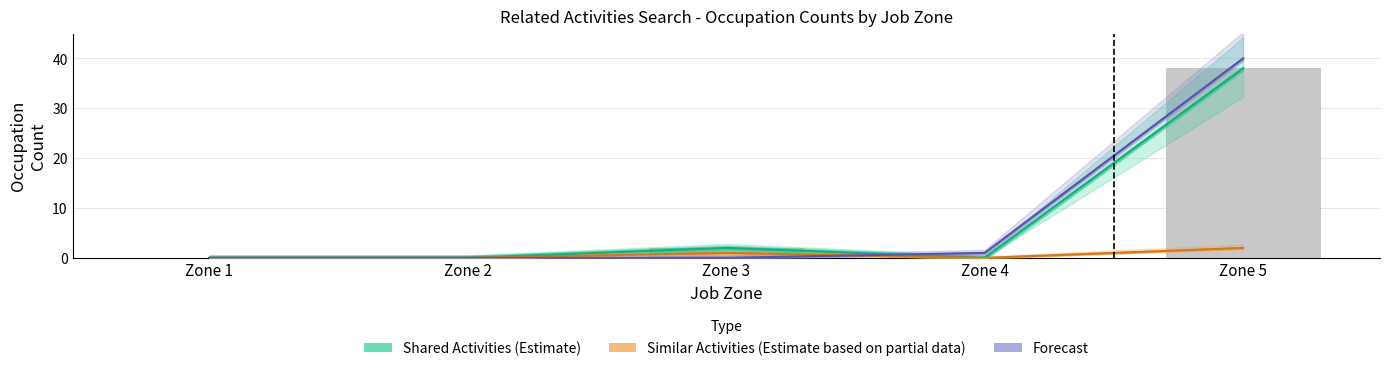

How many series are shown in this chart?

3